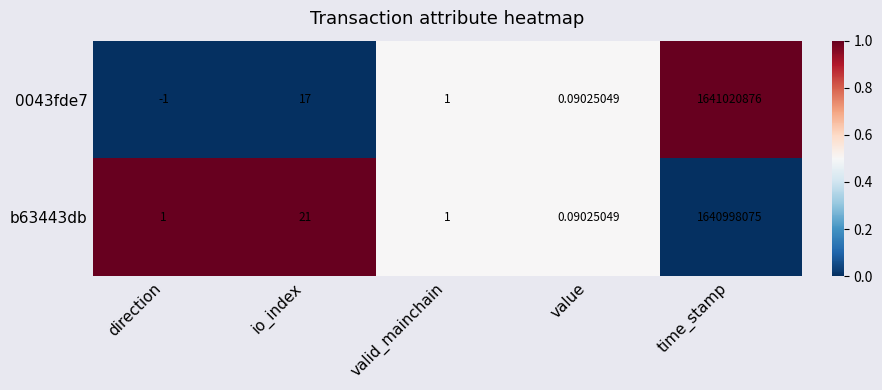

At which category does the chart reach its peak across all series?

time_stamp